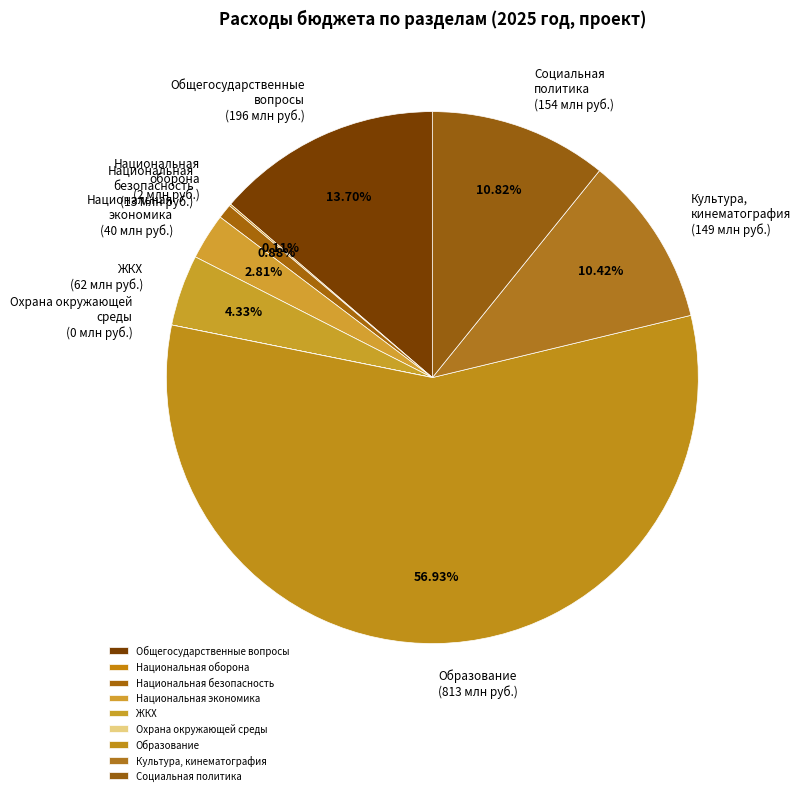

What is the ratio of the value at Образование (813 млн руб.) to the value at Культура, кинематография (149 млн руб.)?

5.5